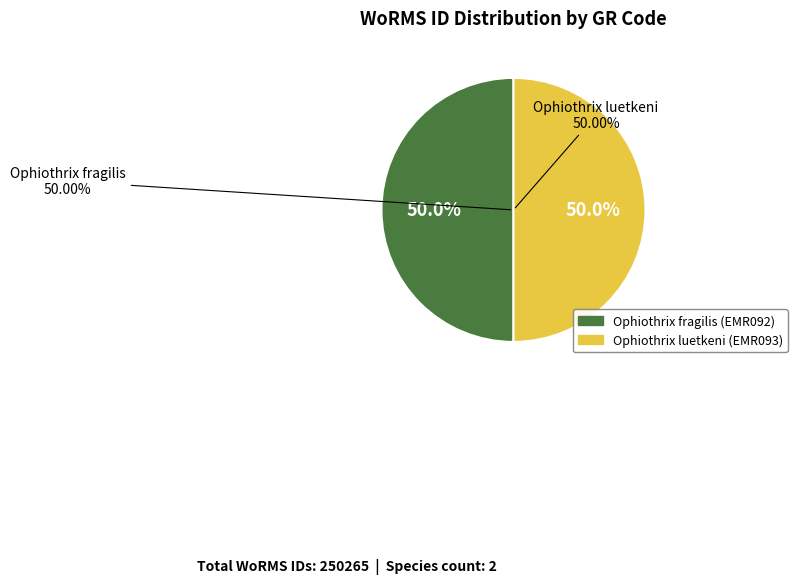

Is there any slice that represents more than half of the pie?

Yes